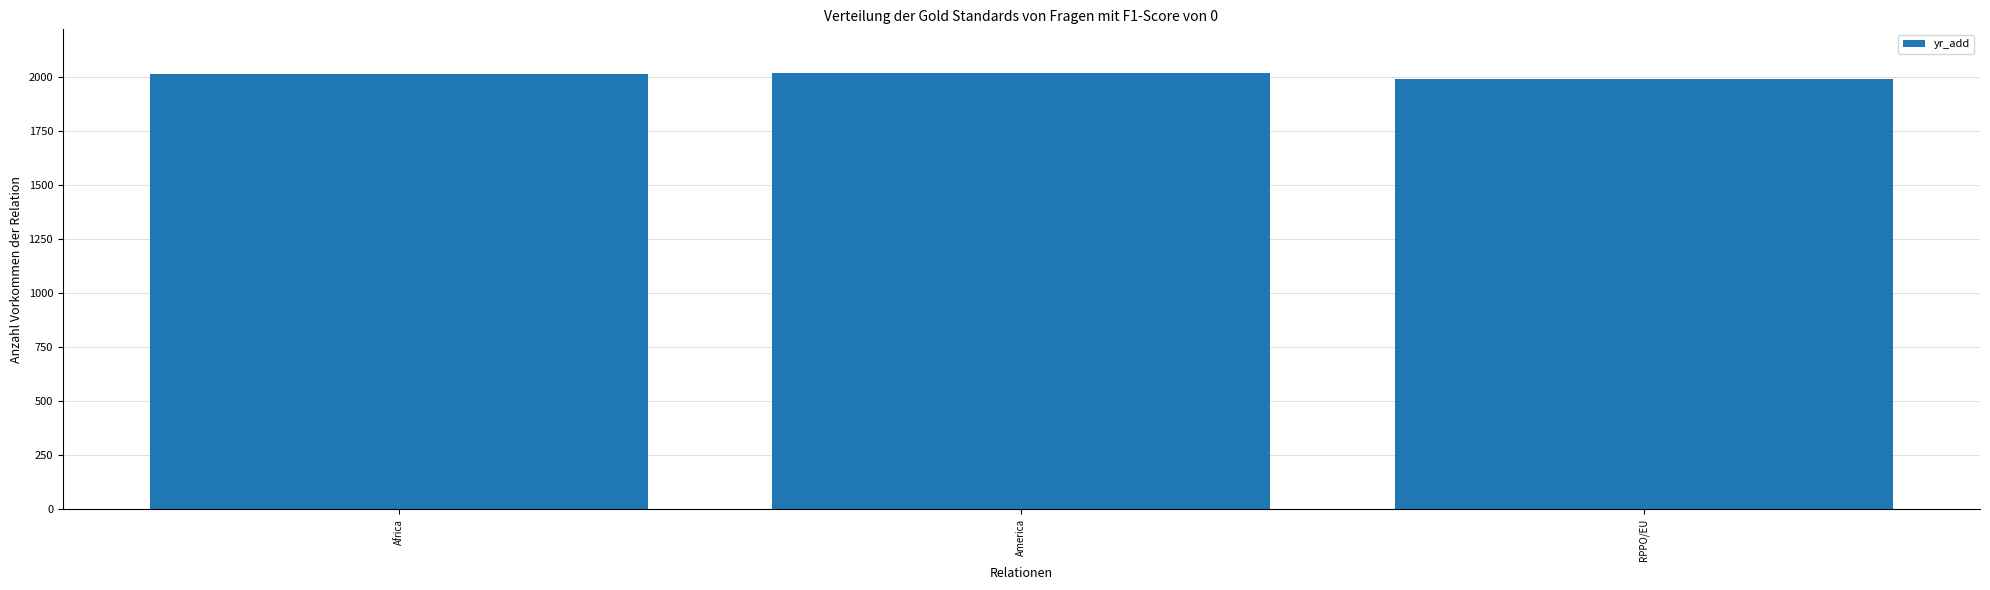

What is the ratio of the value at RPPO/EU to the value at America?

1.0